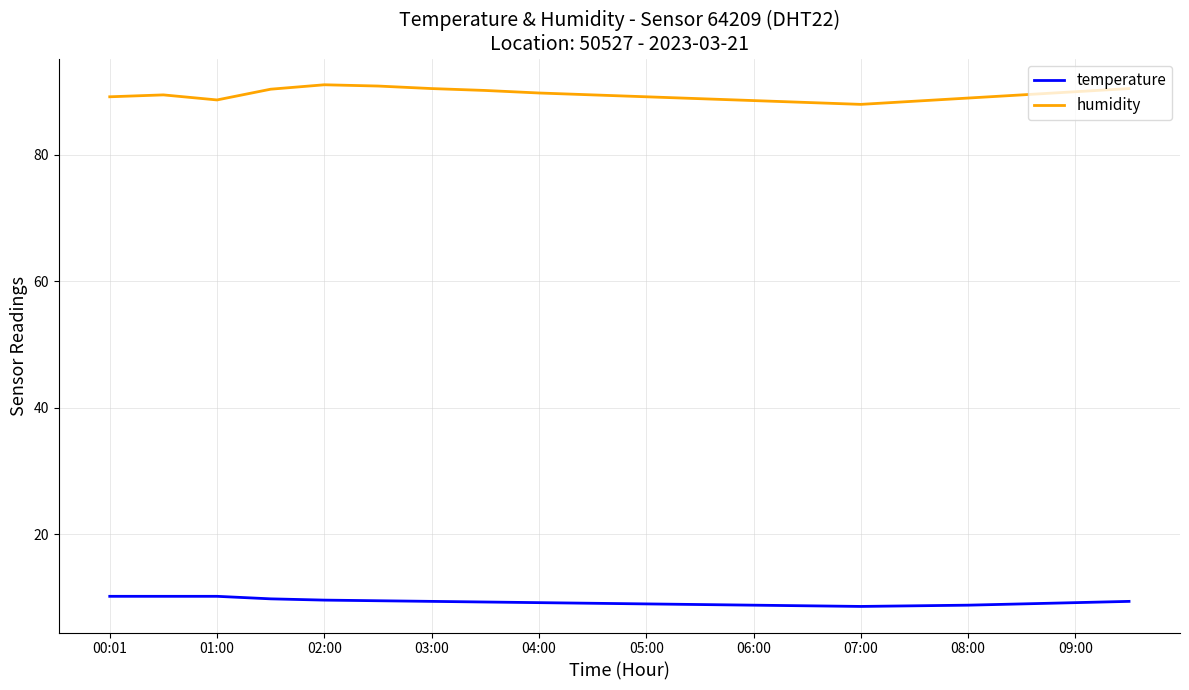

Which series has the largest total across all categories?

humidity